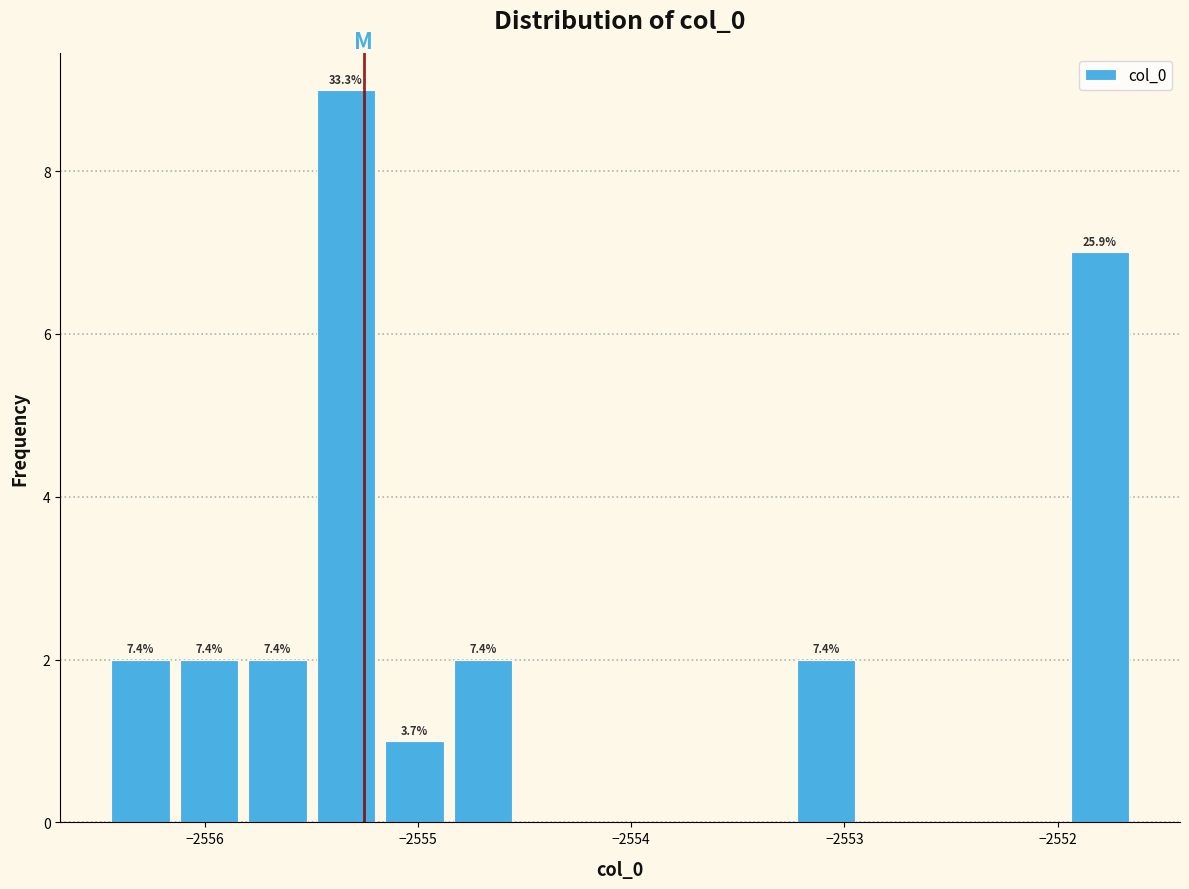

Around what value on the x-axis is the tallest bar? Give the approximate position of its centre, as read against the axis.

-2555.3